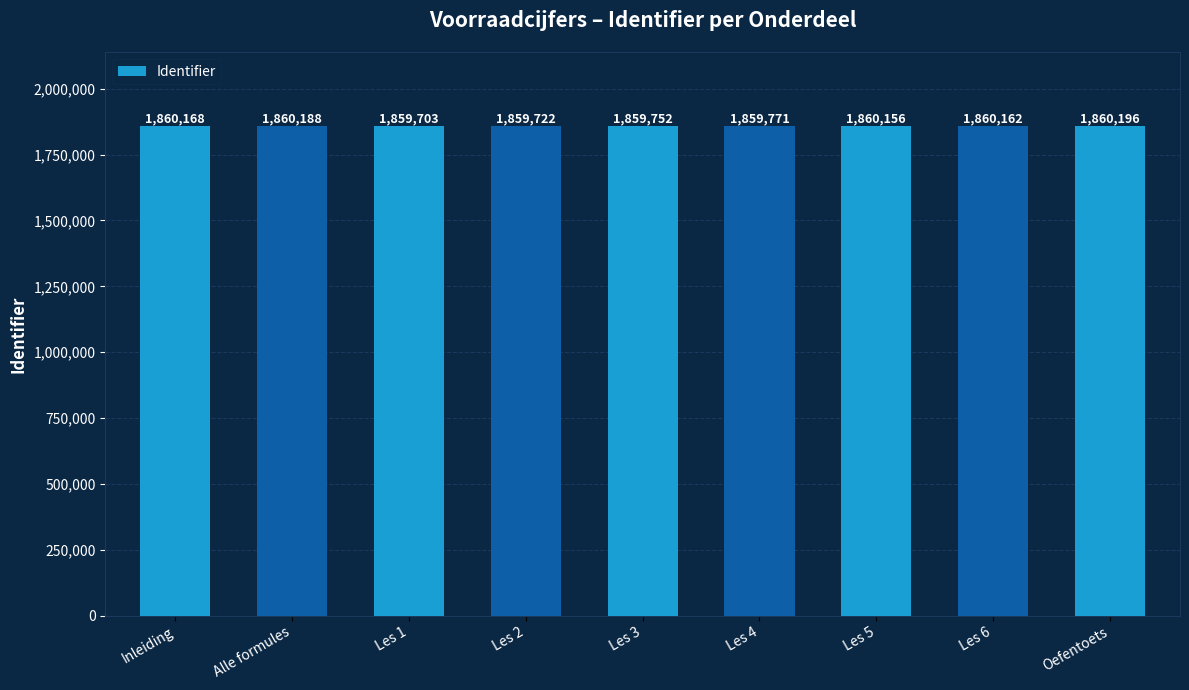

What is the minimum value shown in the chart?

1859703